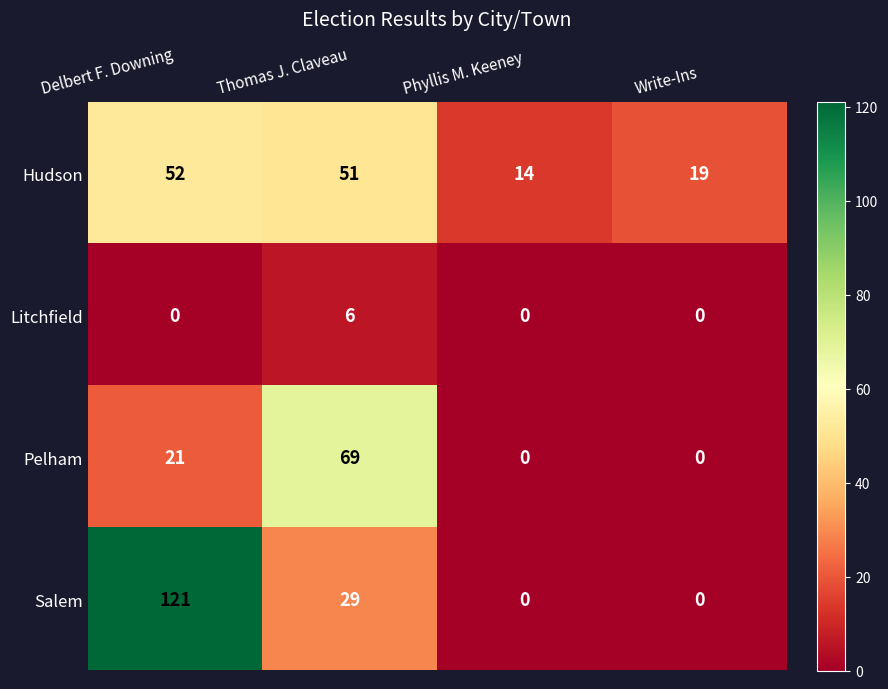

Which label corresponds to the largest value in the chart?

Delbert F. Downing